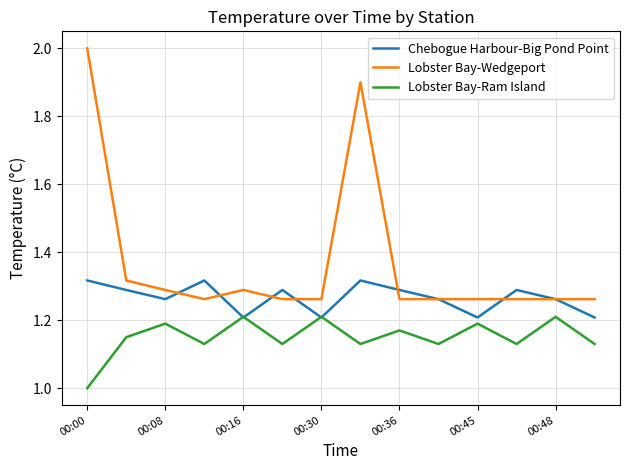

What is the highest value of the Lobster Bay-Wedgeport series?

2.0